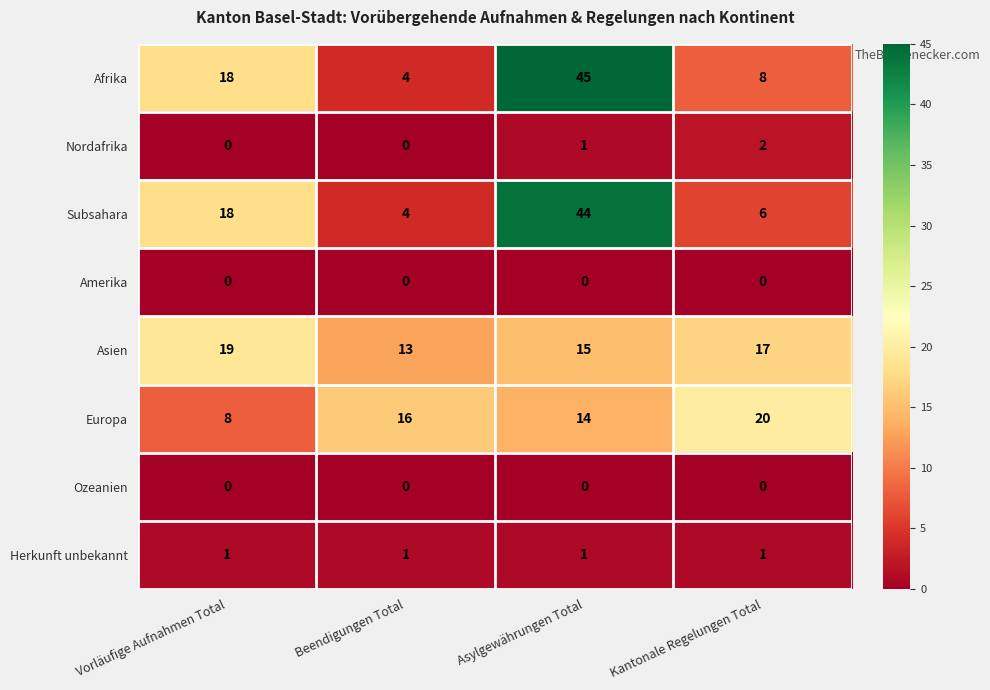

Which series changed the most between Vorläufige Aufnahmen Total and Asylgewährungen Total?

Afrika